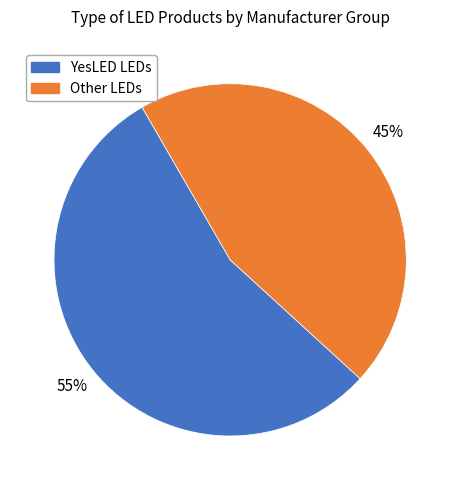

To the nearest percent, what is the difference between the largest and smallest slice percentages?

10%